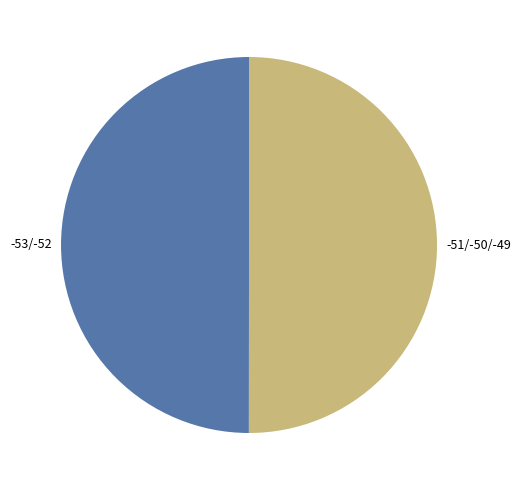

Is it true that -53/-52 is 56% of the pie?

False